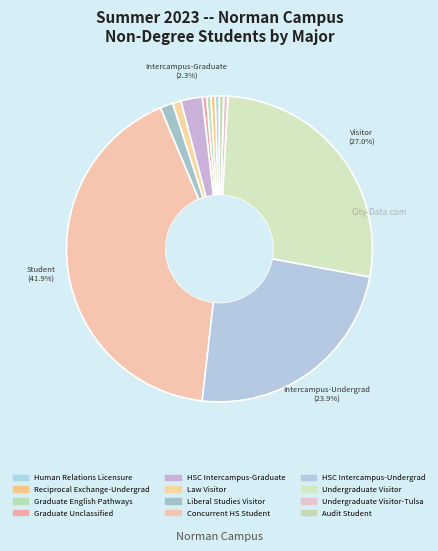

How many segments does this pie chart have?

12